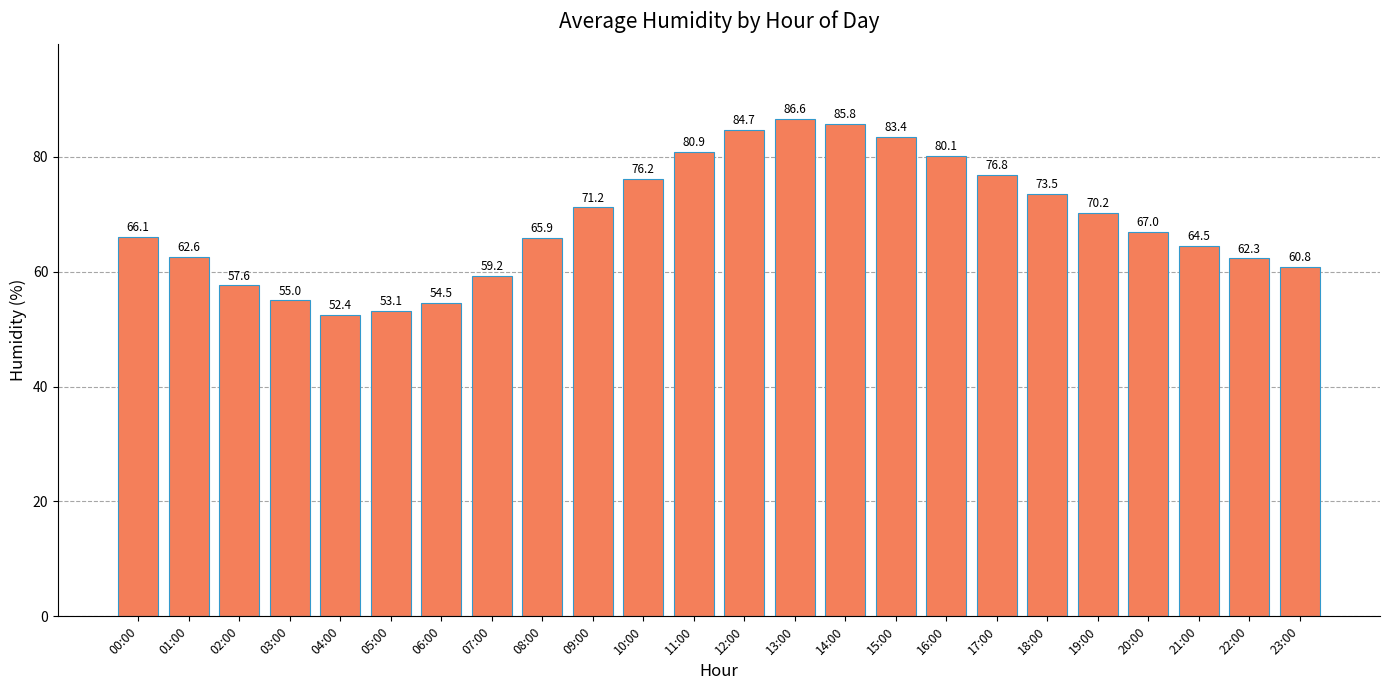

List the labels in order of value, largest first.

13:00, 14:00, 12:00, 15:00, 11:00, 16:00, 17:00, 10:00, 18:00, 09:00, 19:00, 20:00, 00:00, 08:00, 21:00, 01:00, 22:00, 23:00, 07:00, 02:00, 03:00, 06:00, 05:00, 04:00